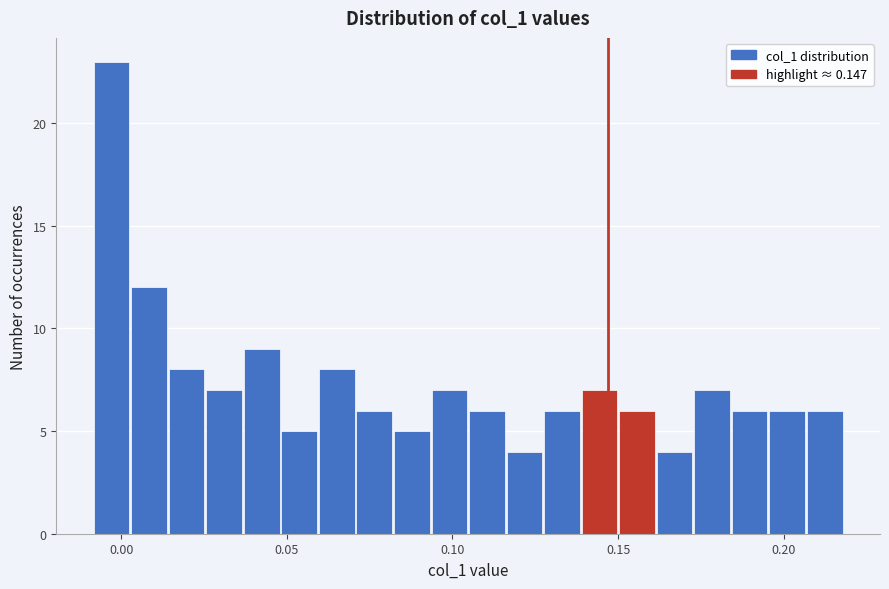

Around what value on the x-axis is the tallest bar? Give the approximate position of its centre, as read against the axis.

-0.005